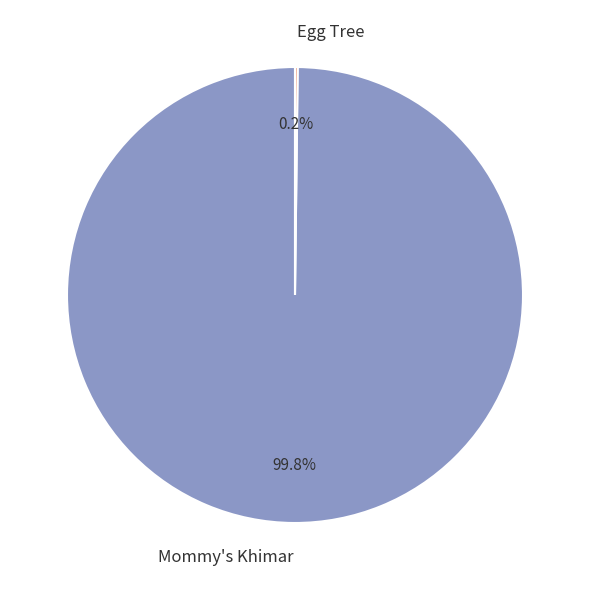

Does Mommy's Khimar account for over 50% of the chart?

Yes